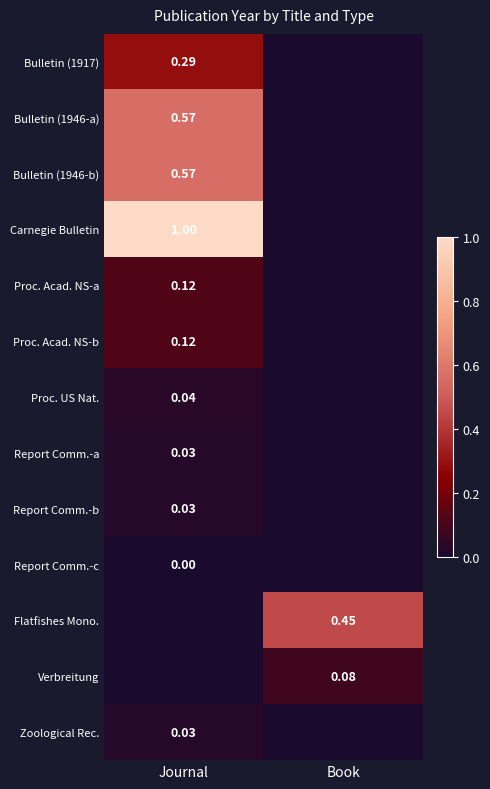

True or false: Bulletin (1917) has a value of 0.3 at Journal.

True